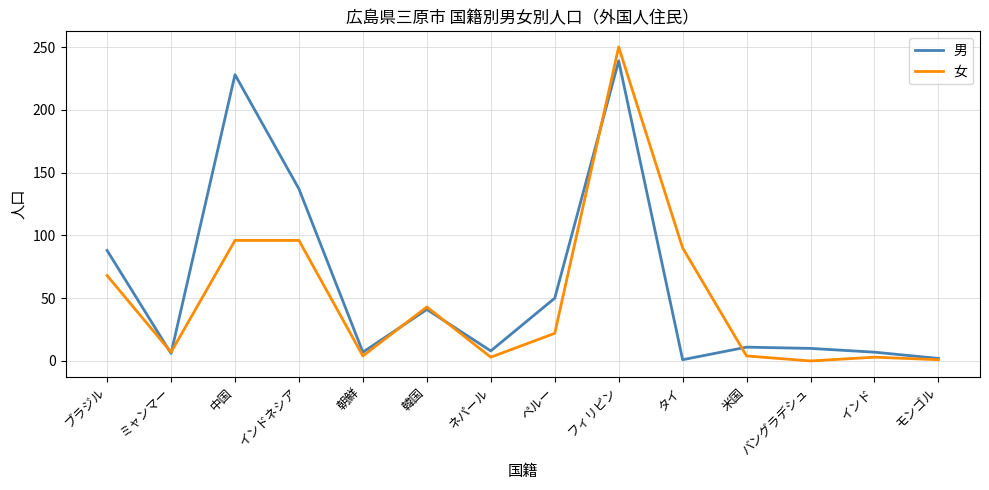

List the series in order of their peak value, lowest first.

男, 女